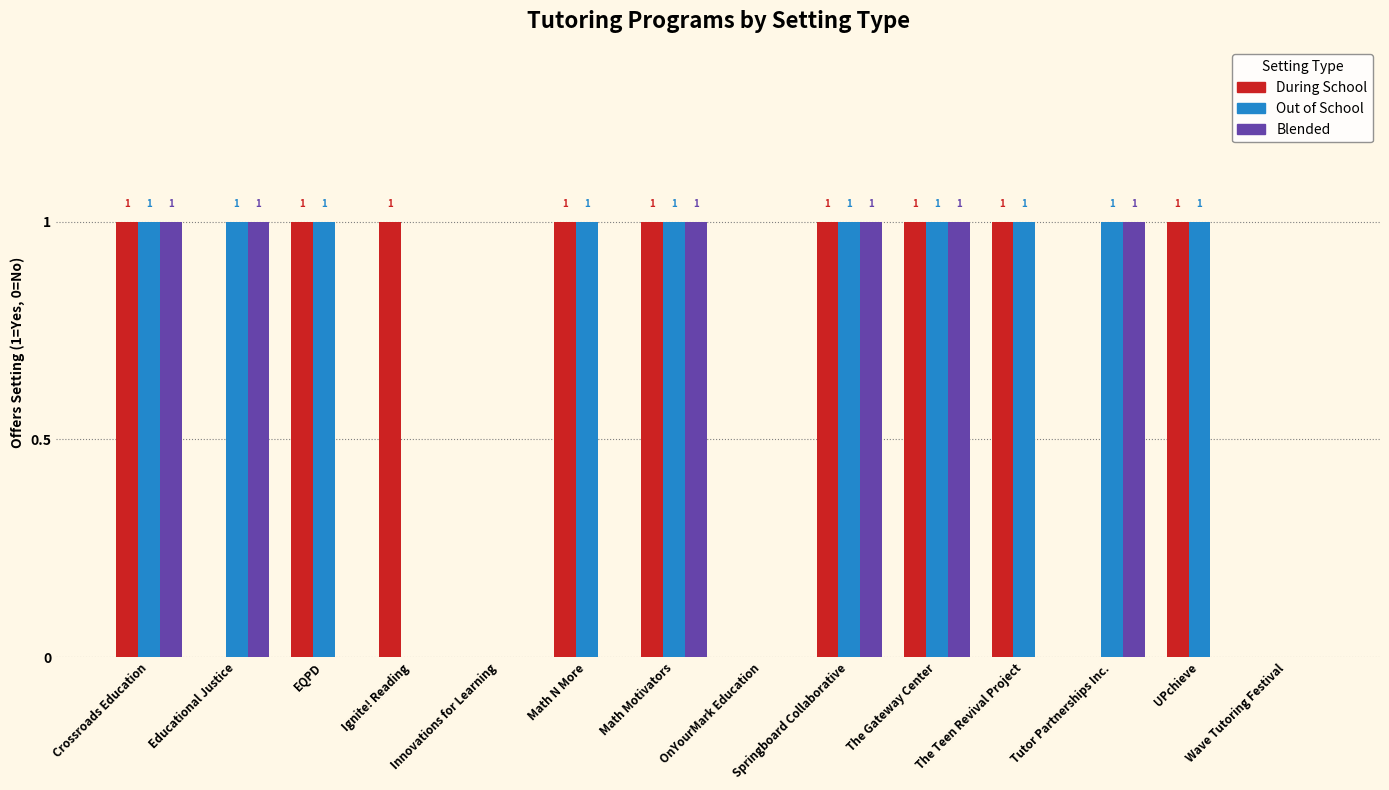

Which series has the largest total across all categories?

Out of School